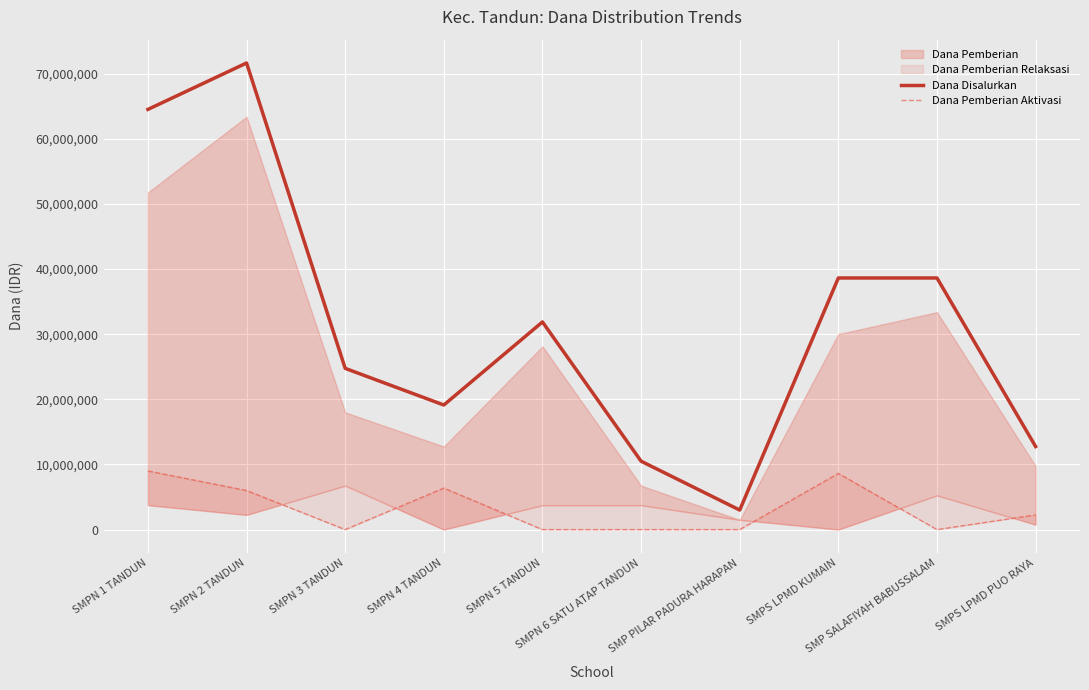

The value of Dana Pemberian Aktivasi at SMPN 6 SATU ATAP TANDUN is 4124940. True or false?

False